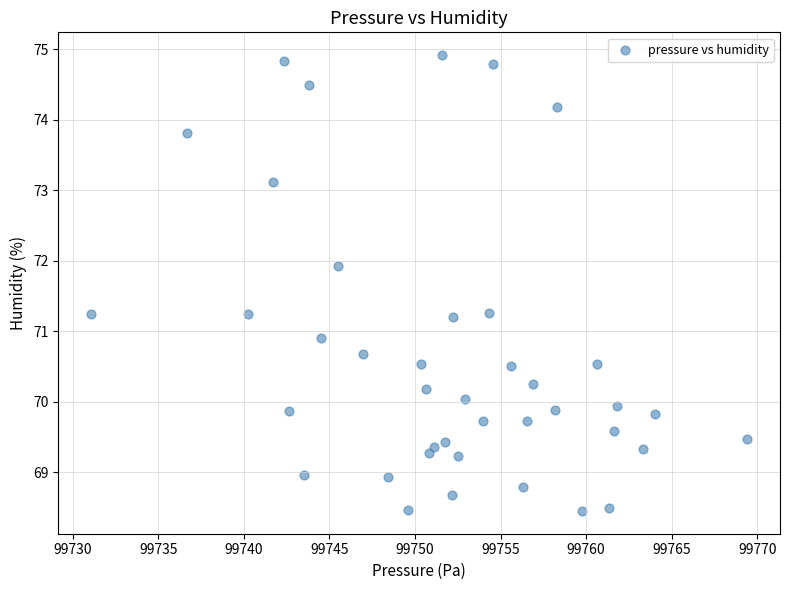

What is the range of X values (max minus min)?

38.4